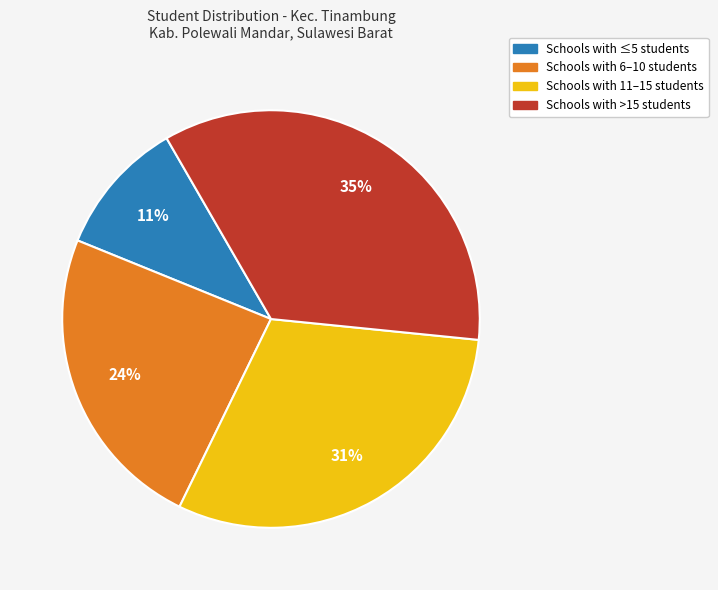

Between Schools with 6–10 students and Schools with >15 students, which is larger?

Schools with >15 students